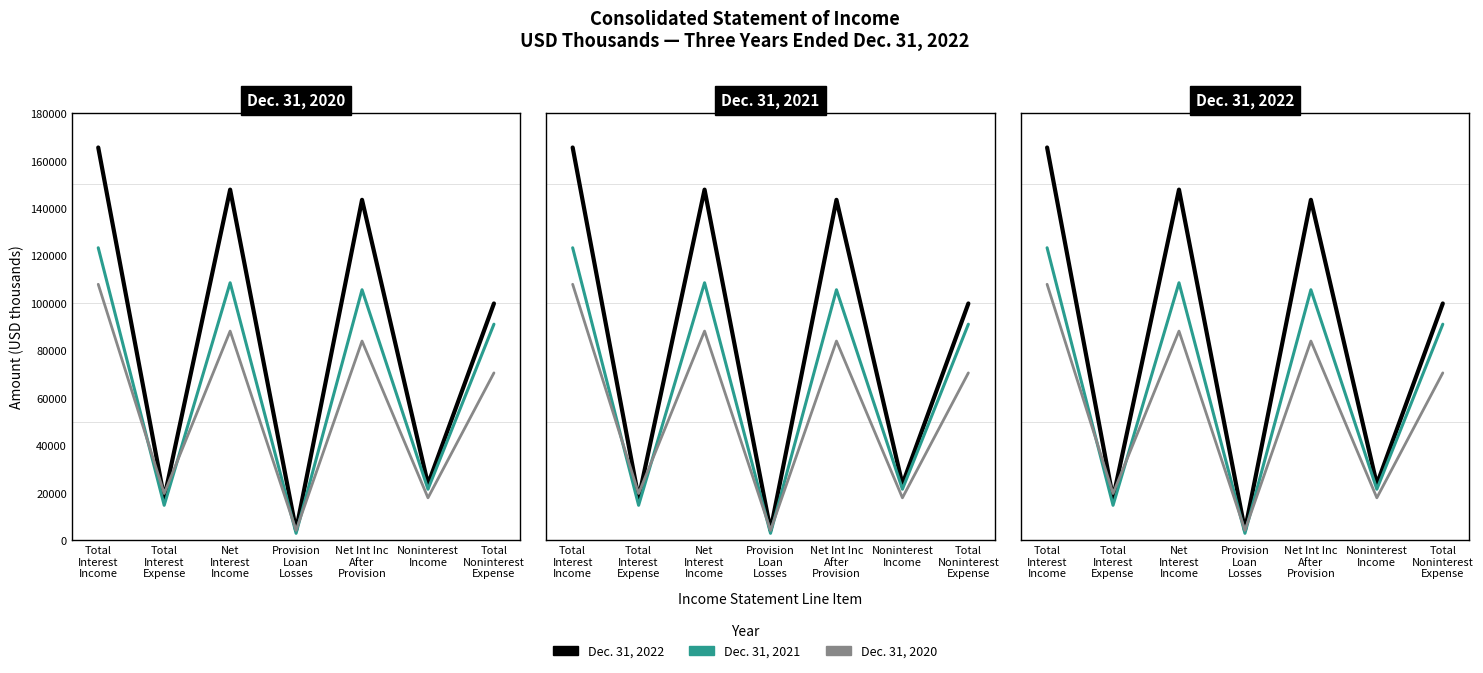

What is the difference between the Dec. 31, 2022 values at Total
Noninterest
Expense and Noninterest
Income?

76186